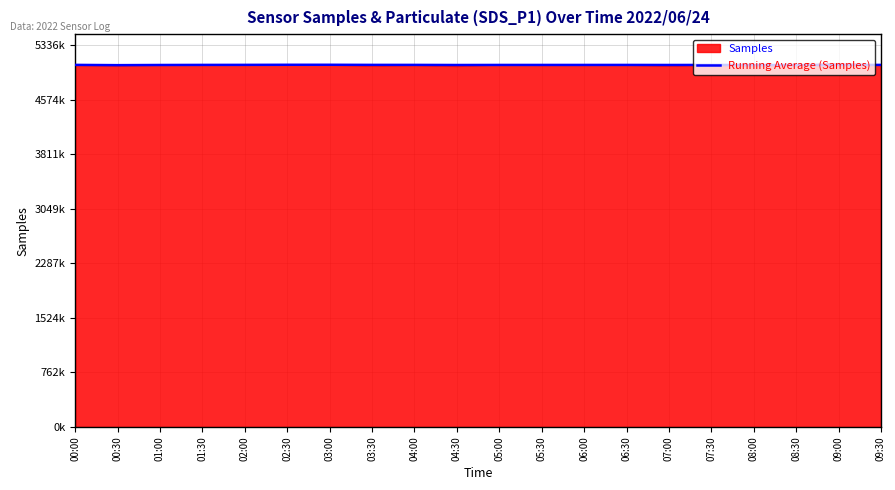

What position from the left is 09:30?

20